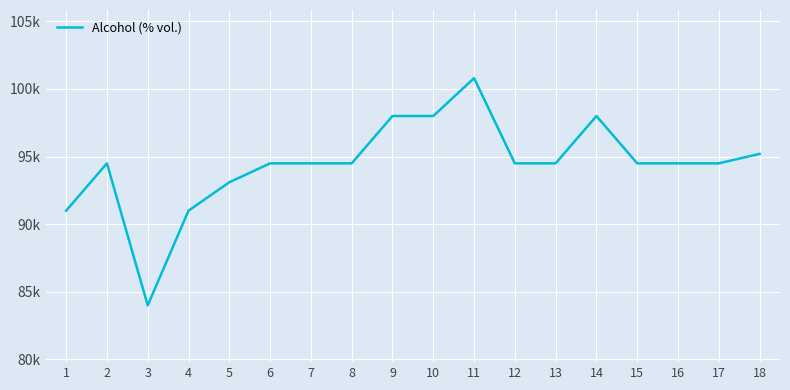

What is the minimum value shown in the chart?

84000